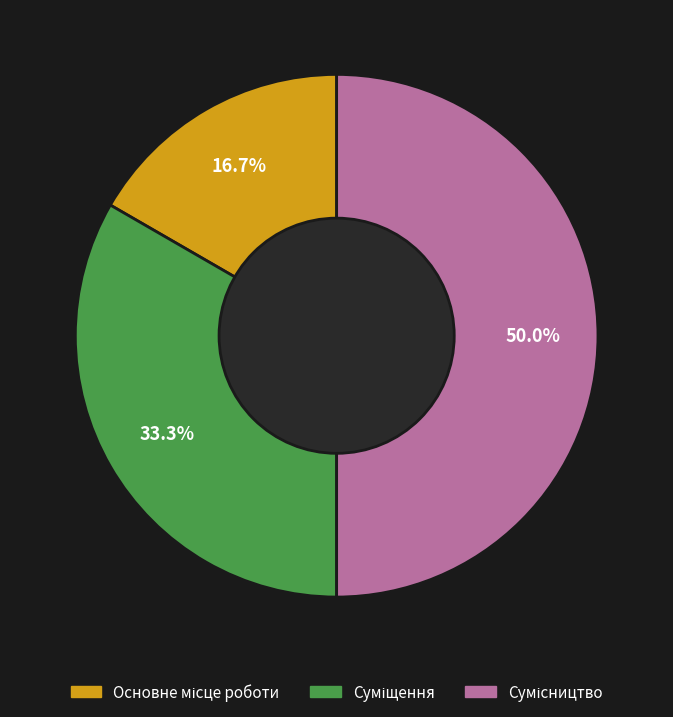

How many slices are in this pie chart?

3